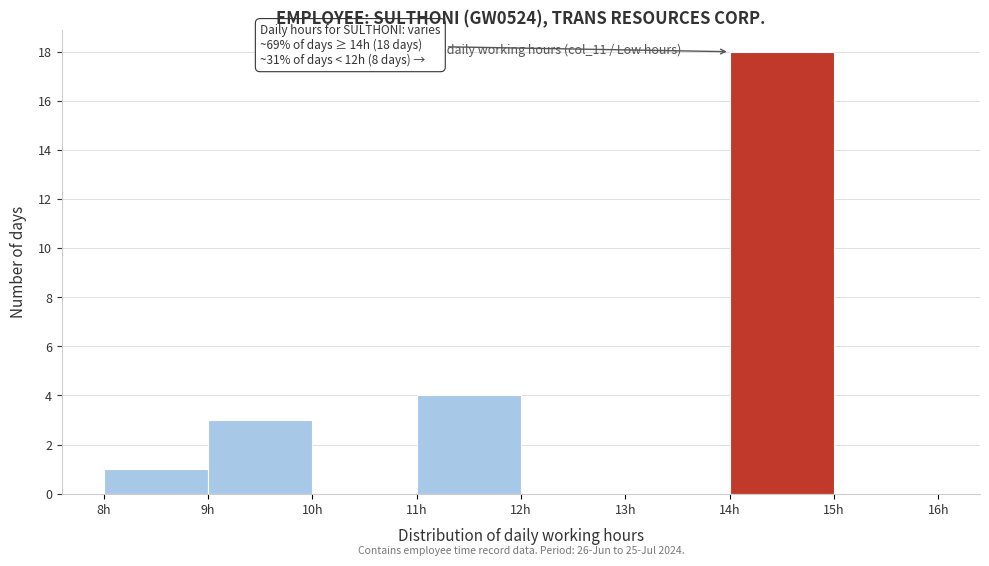

Which range on the x-axis has the tallest bar?

14 to 15